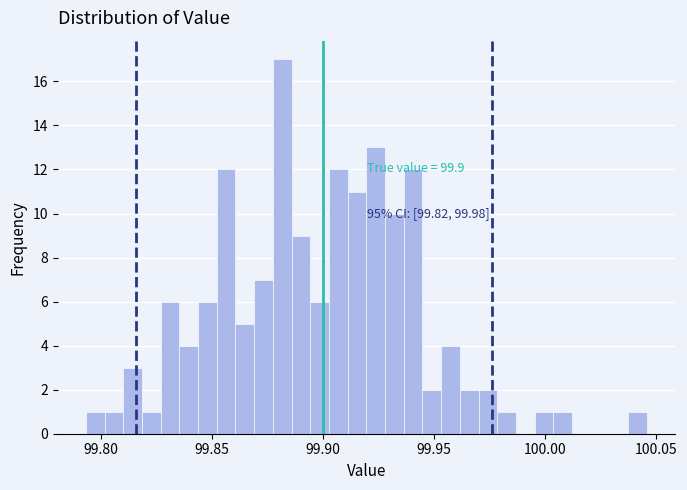

Around what value on the x-axis is the tallest bar? Give the approximate position of its centre, as read against the axis.

99.880